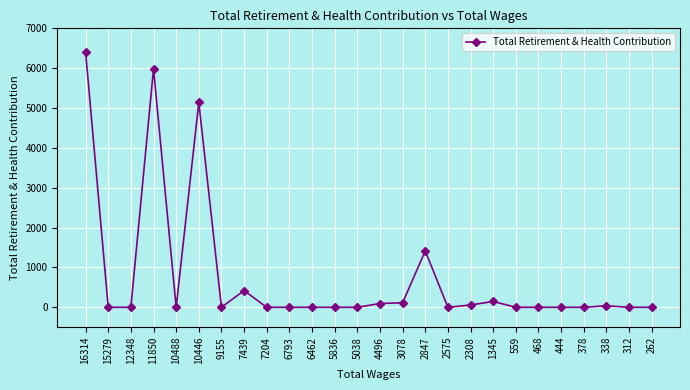

Does the chart display data point markers on the line(s)?

Yes